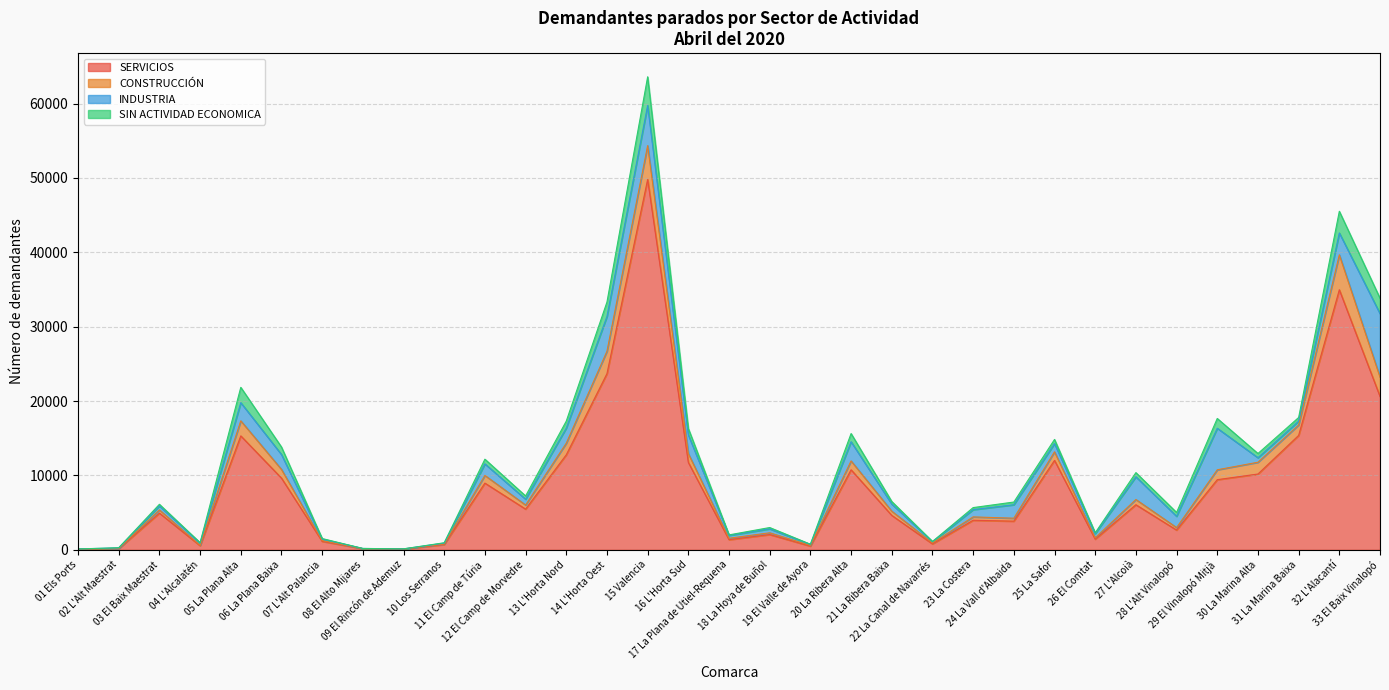

True or false: SIN ACTIVIDAD ECONOMICA and INDUSTRIA cross at least once.

False